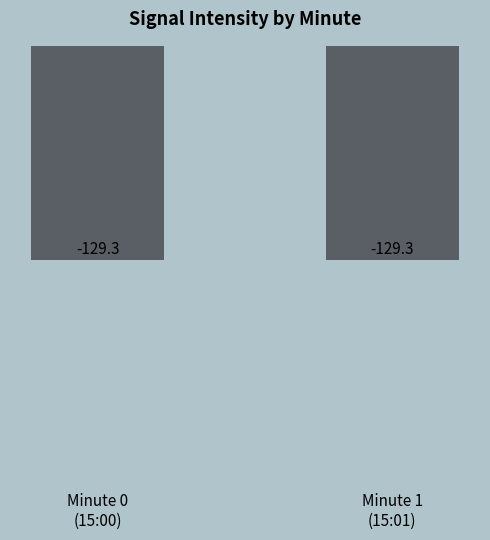

What is the greatest value displayed?

-129.3